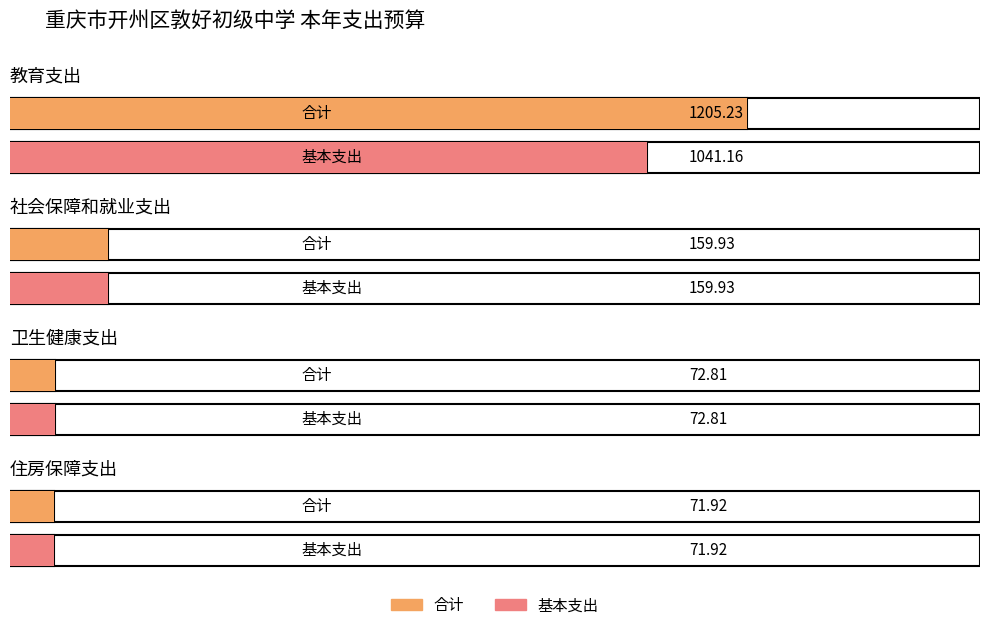

What is the label of the 2nd bar from the left?

社会保障和就业支出